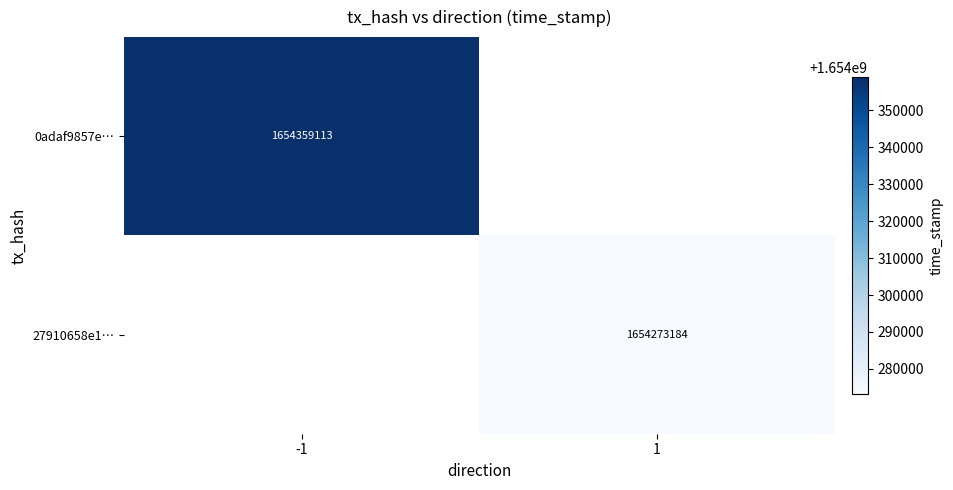

The value of 27910658e1… at 1 is 1654273184. True or false?

True